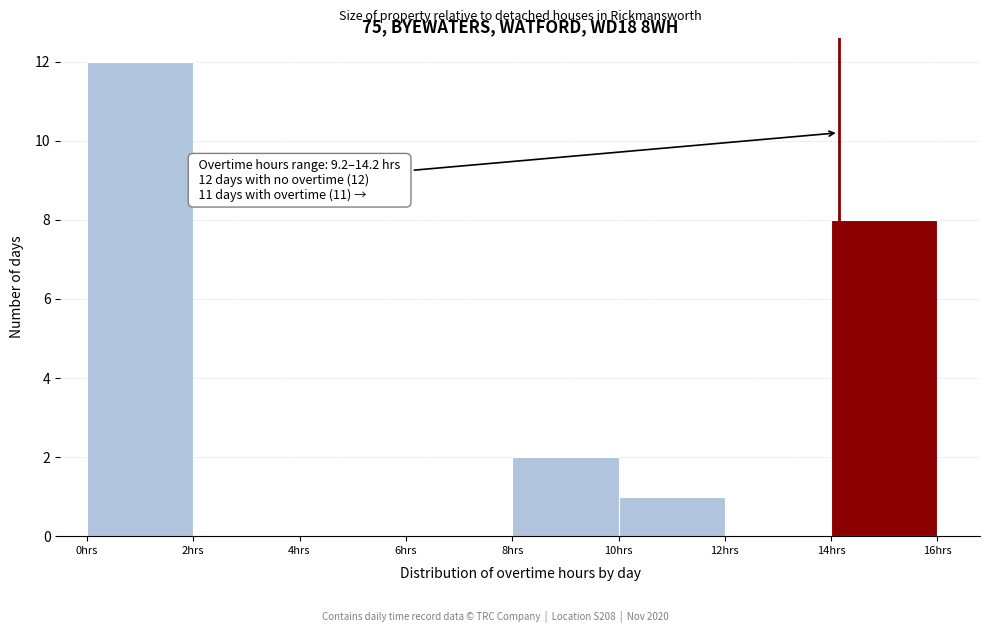

Over which range of the x-axis is the bar tallest?

0 to 2